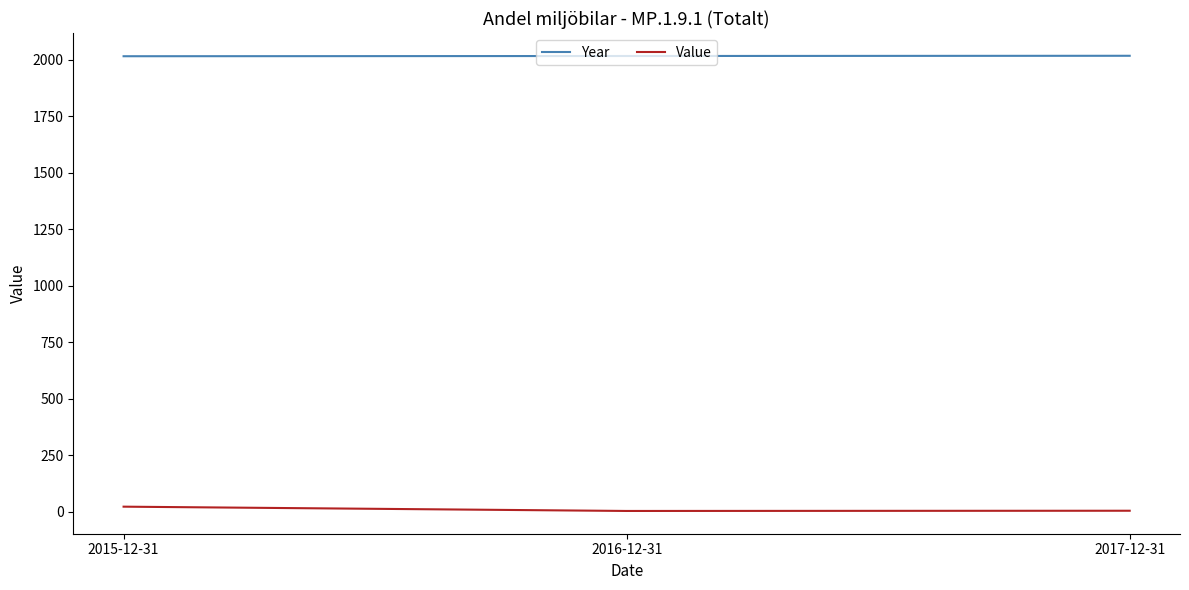

What are all the series names shown in the legend?

Year, Value